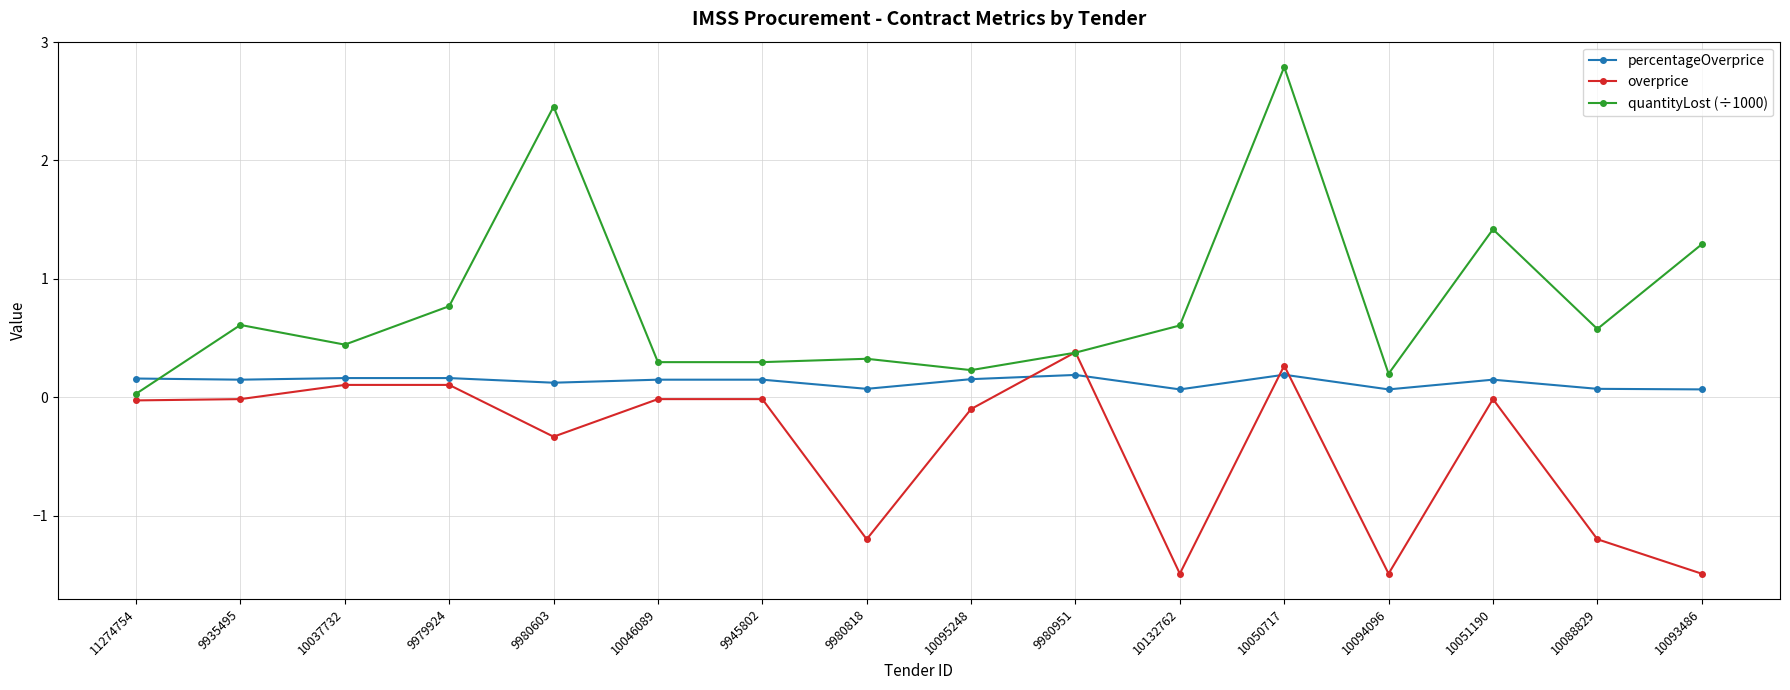

Between which two adjacent categories do overprice and percentageOverprice first intersect?

10095248 and 9980951